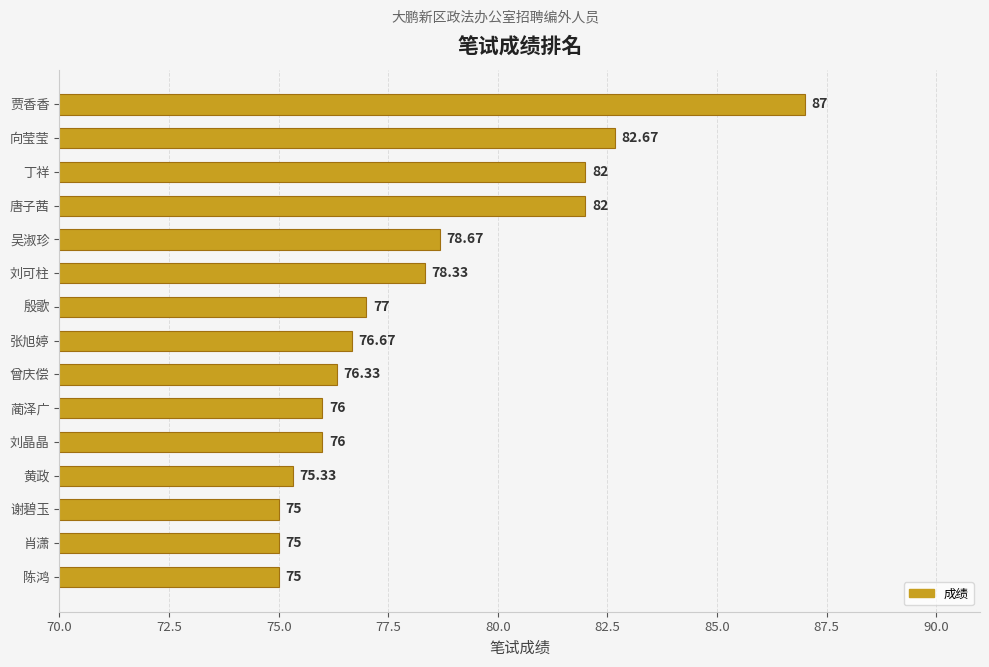

What is the ratio of the value at 肖潇 to the value at 张旭婷?

1.0